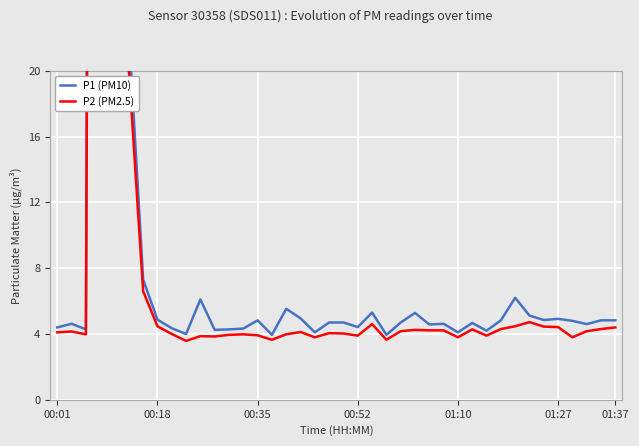

List the series in order of their overall mean, lowest first.

P2 (PM2.5), P1 (PM10)